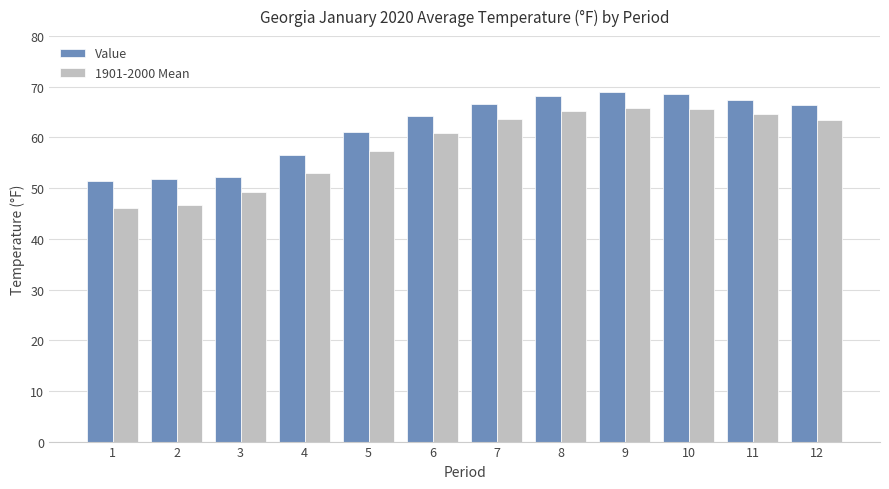

What are all the series names shown in the legend?

Value, 1901-2000 Mean